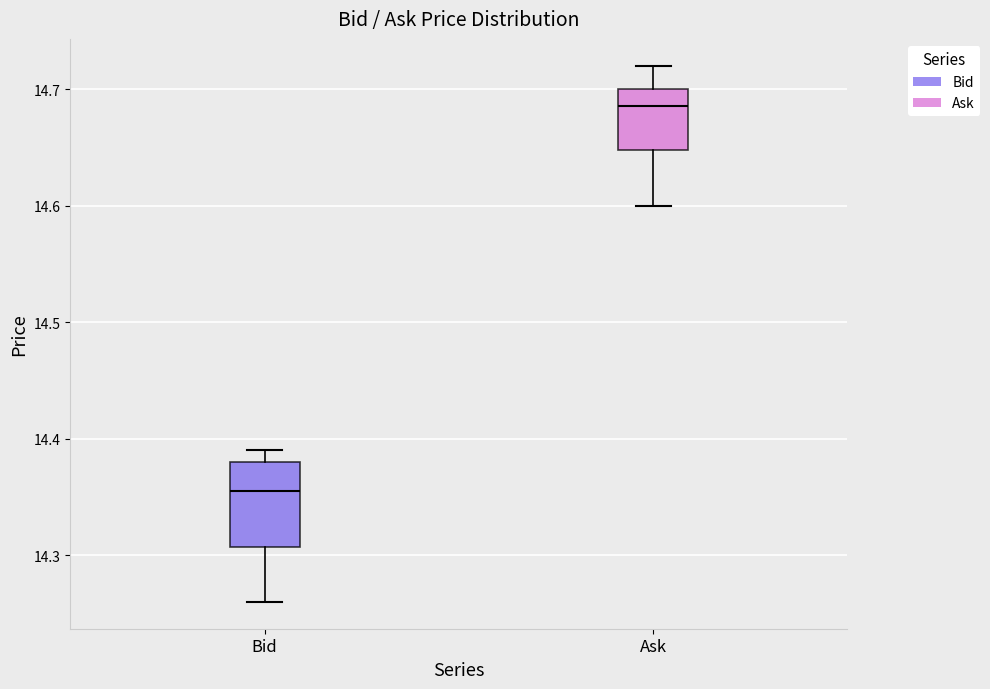

Comparing the boxes themselves (not the whiskers), which one is the tallest?

Bid